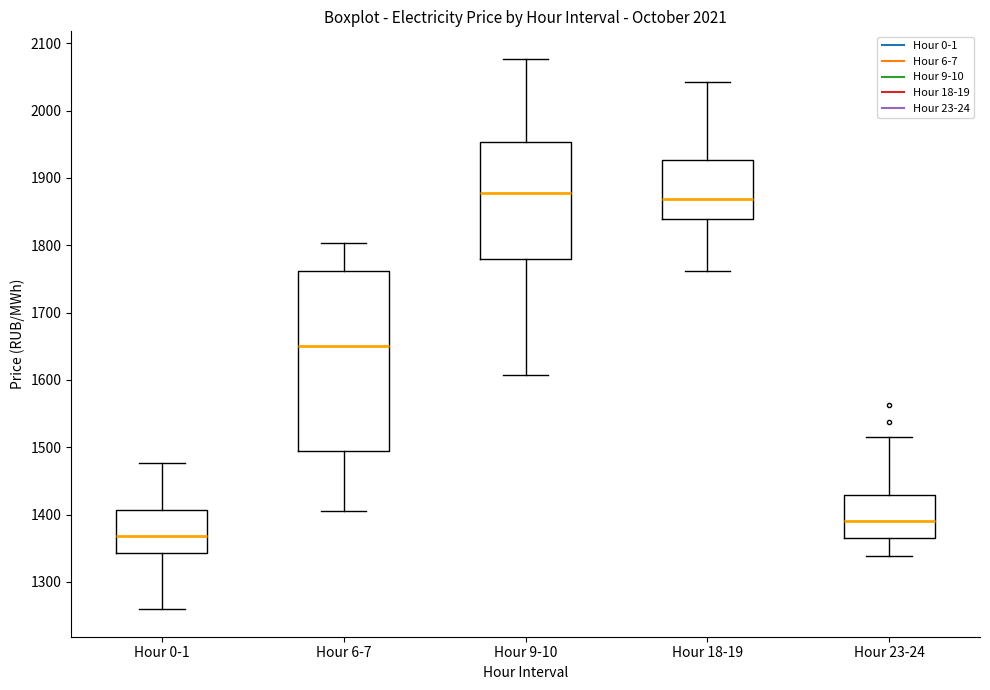

Reading left to right, read every box against the y-axis: the position of its median line, the range the box covers, and the ends of its whiskers. The values are not printed on the chart, so give them approximately, as read against the axis.

Hour 0-1: median 1370, box 1340 to 1410, whiskers 1260 to 1480
Hour 6-7: median 1650, box 1500 to 1760, whiskers 1400 to 1800
Hour 9-10: median 1880, box 1780 to 1950, whiskers 1610 to 2080
Hour 18-19: median 1870, box 1840 to 1930, whiskers 1760 to 2040
Hour 23-24: median 1390, box 1360 to 1430, whiskers 1340 to 1510